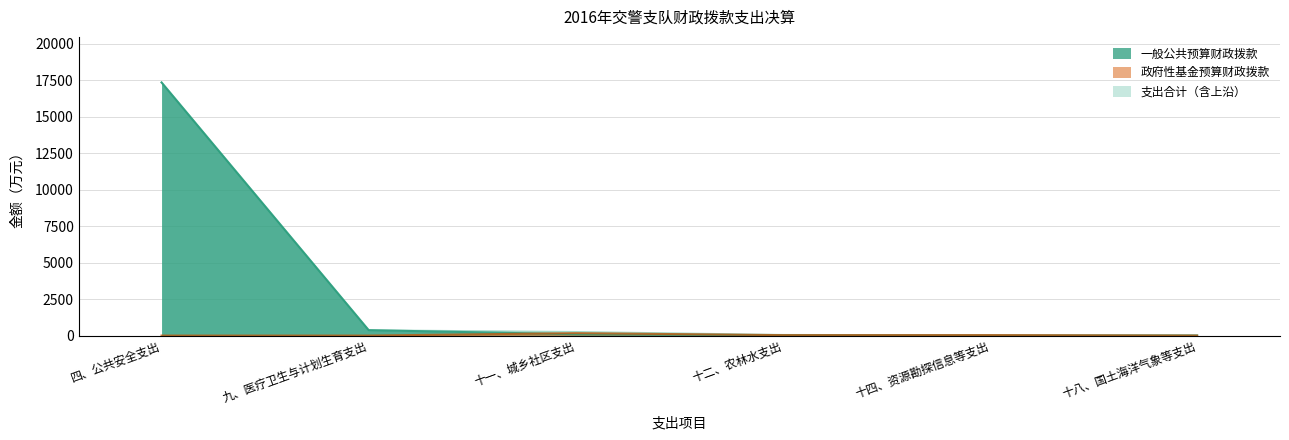

True or false: 政府性基金预算财政拨款 and 支出合计 intersect in this chart.

False